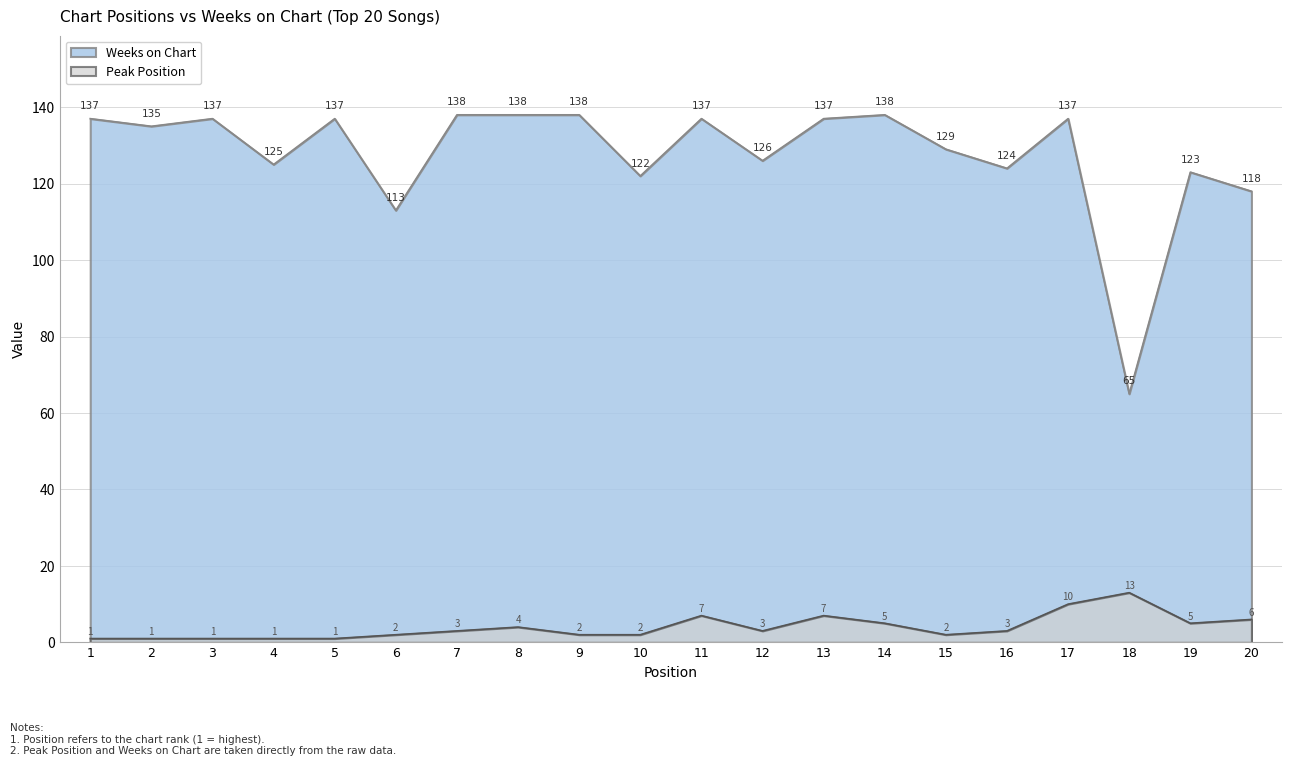

True or false: Peak Position and Weeks on Chart intersect in this chart.

False